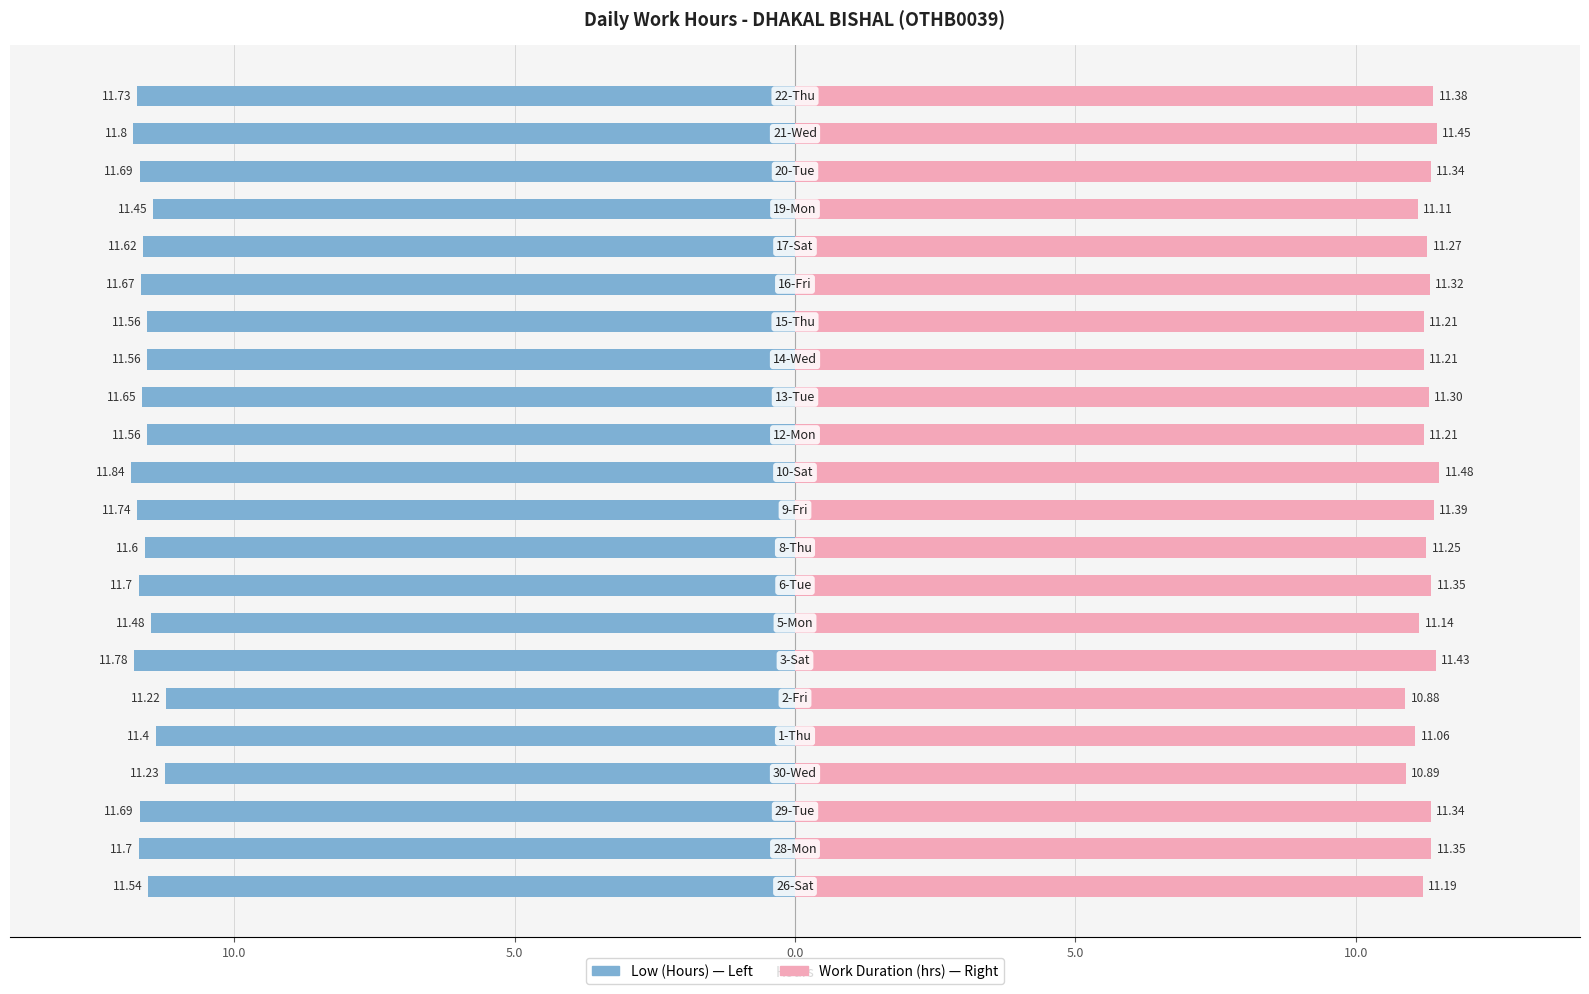

What is the lowest value of the Work Duration (hrs) series?

10.9